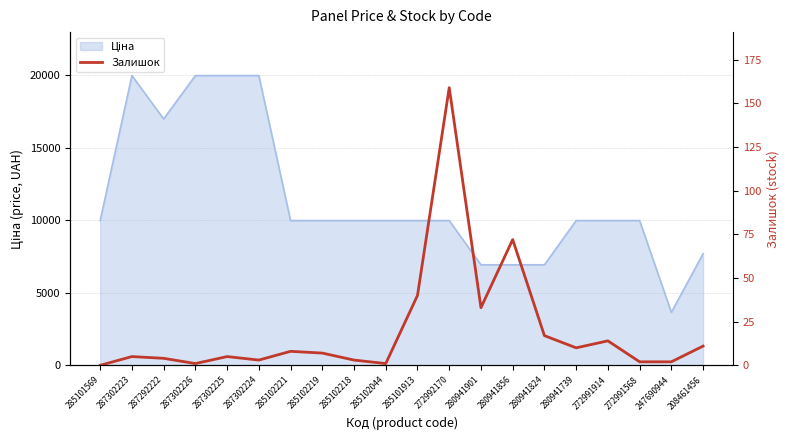

Where is the first local minimum?

287302226